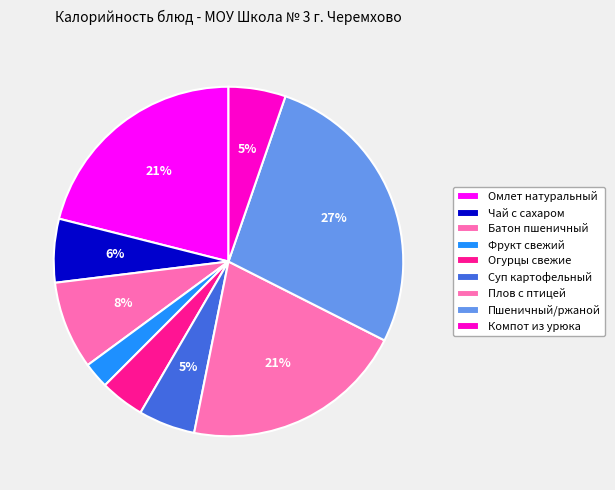

The Суп картофельный slice represents 5% of the pie. True or false?

True